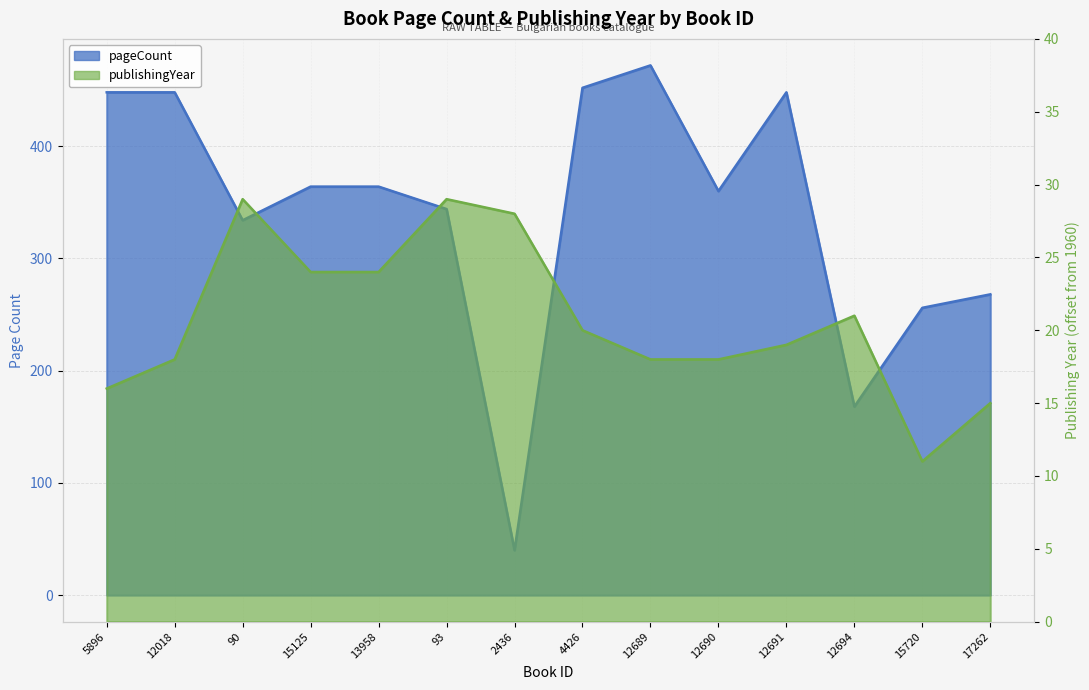

What is the smallest value displayed?

11